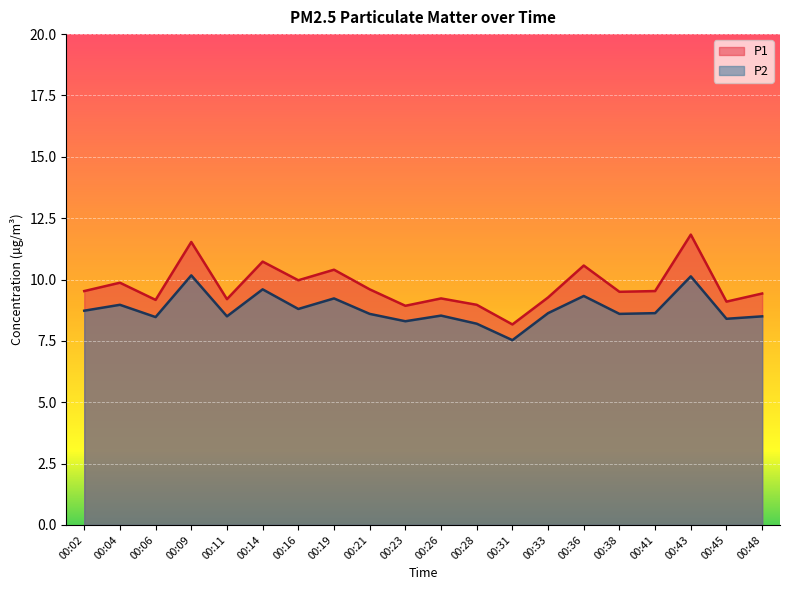

What is the difference between the maximum and minimum values in the P2 series?

2.6